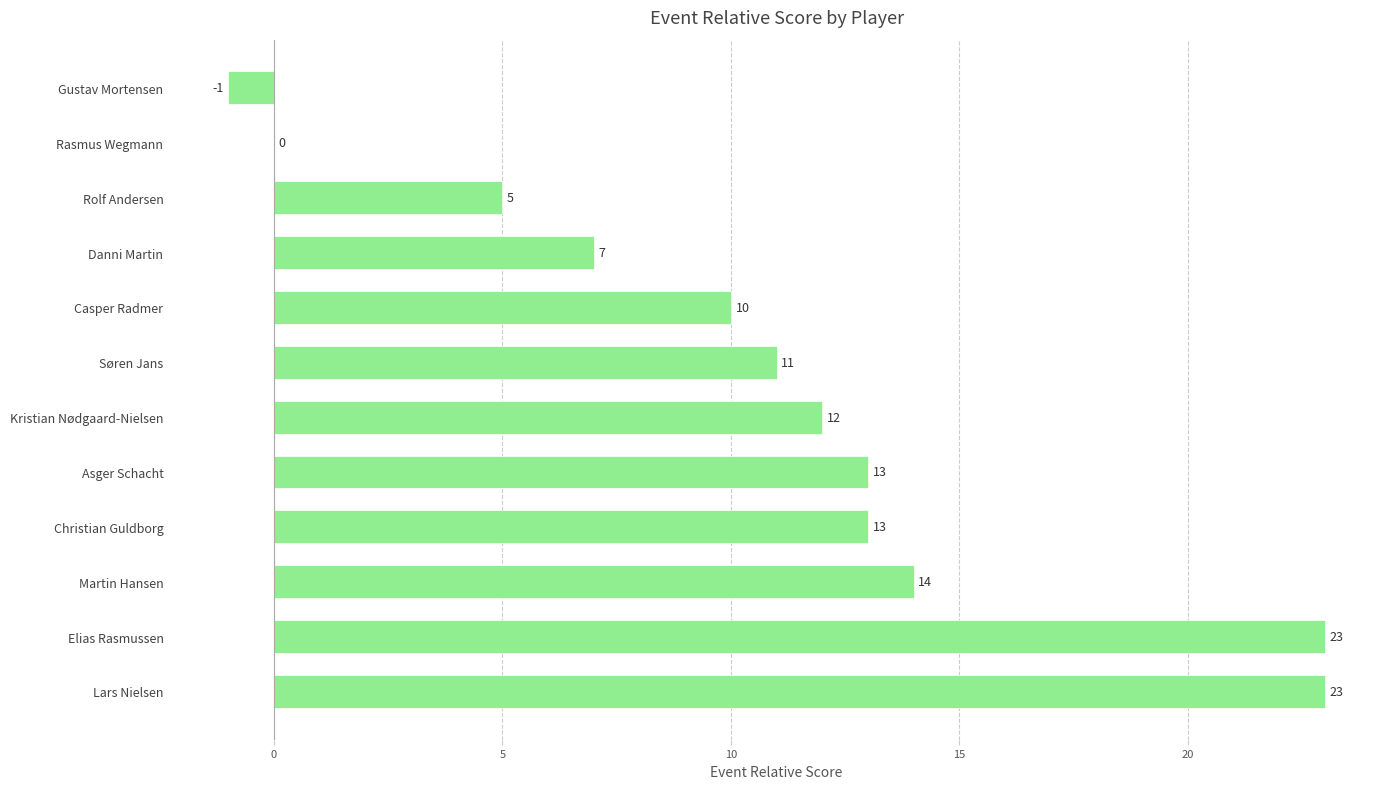

The chart shows a value of 21 at Martin Hansen. True or false?

False